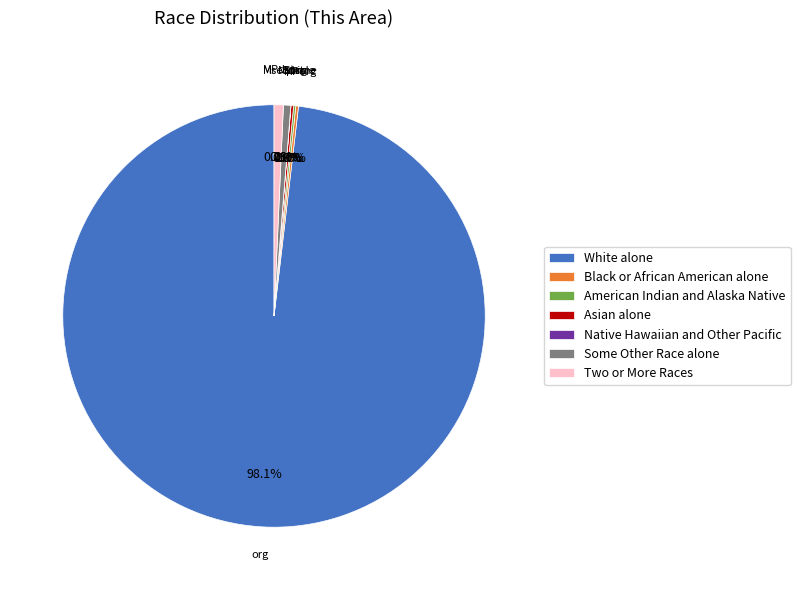

How many slices are in this pie chart?

7